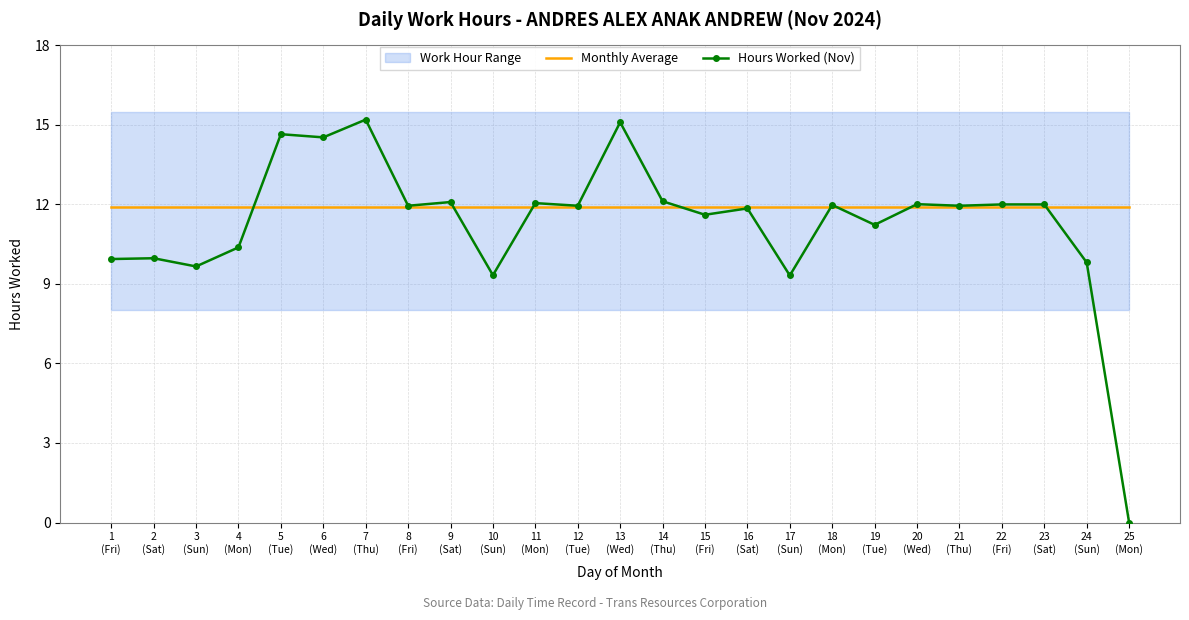

True or false: Monthly Average has more than 1 points higher than both neighbors.

False